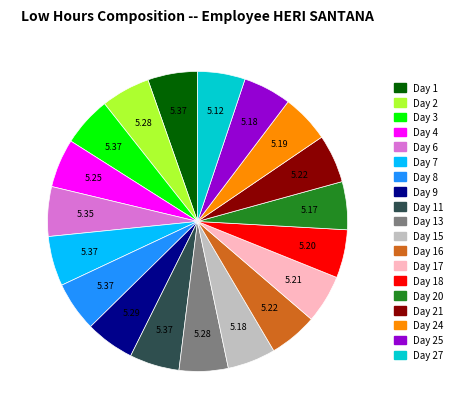

Is there a majority slice in this chart?

No